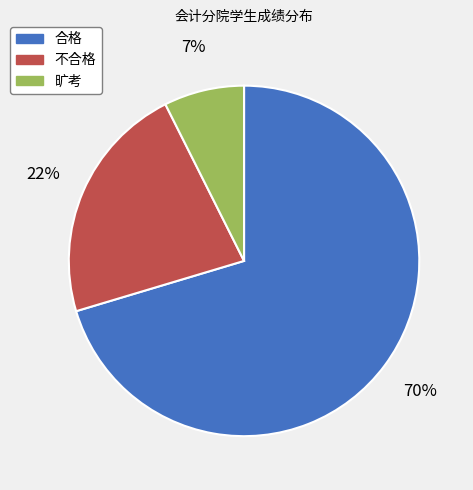

Which slice represents more than half of the pie?

合格